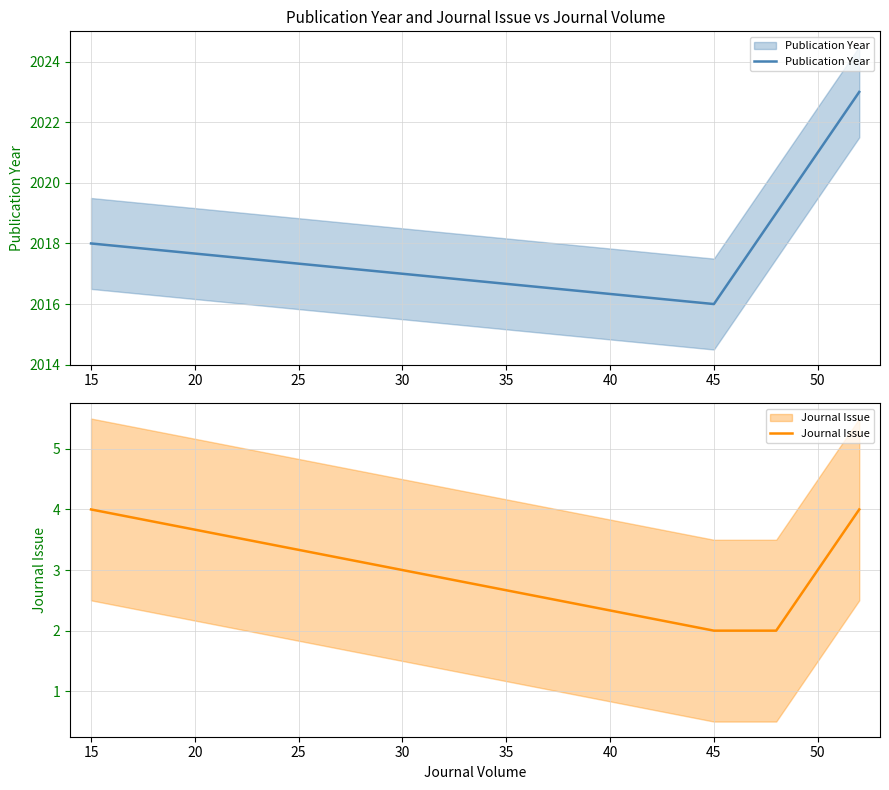

List the series in order of their peak value, lowest first.

Journal Issue, Publication Year